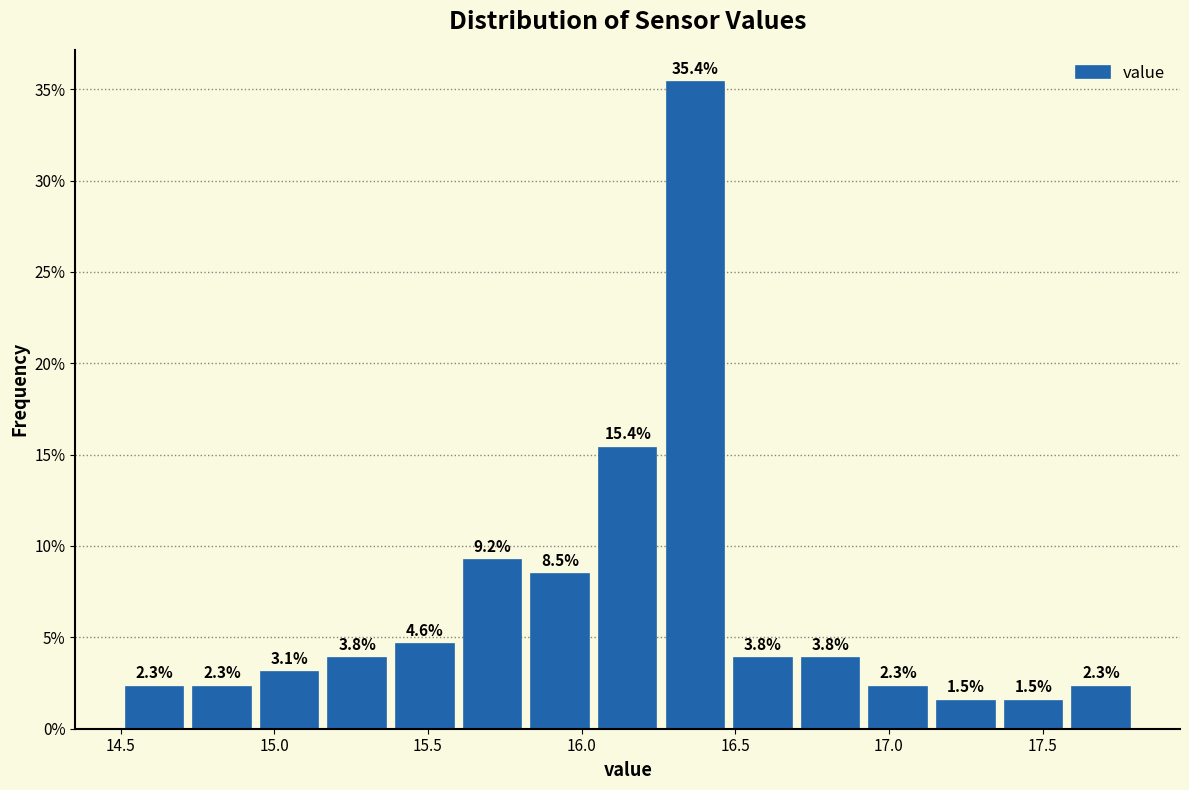

What is the height of the bar covering 16.26 to 16.48 on the x-axis? The bar edges are not printed on the chart, so give them approximately, as read against the axis.

35.4